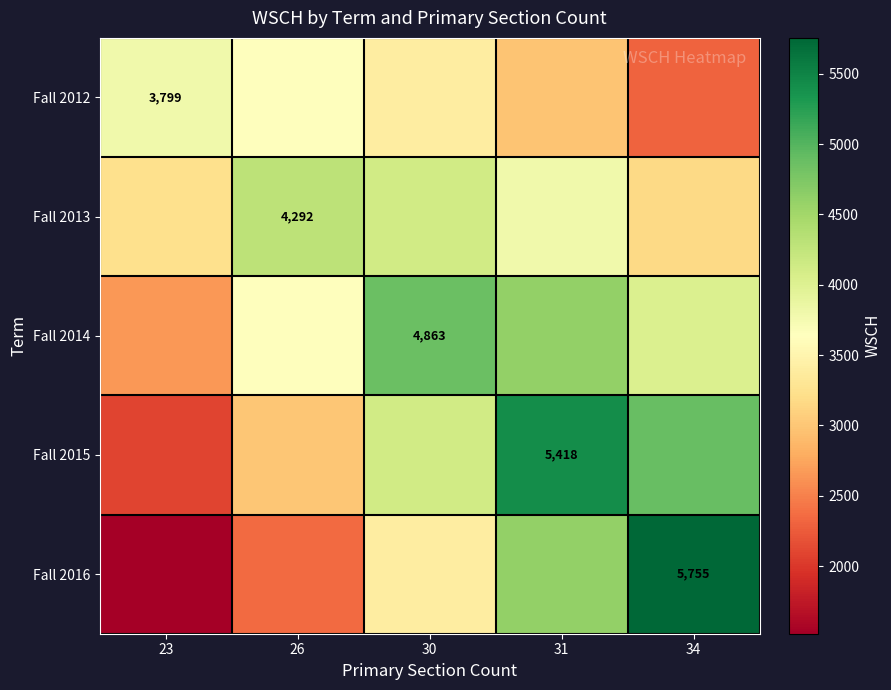

What is the highest value of the Fall 2014 series?

4863.3